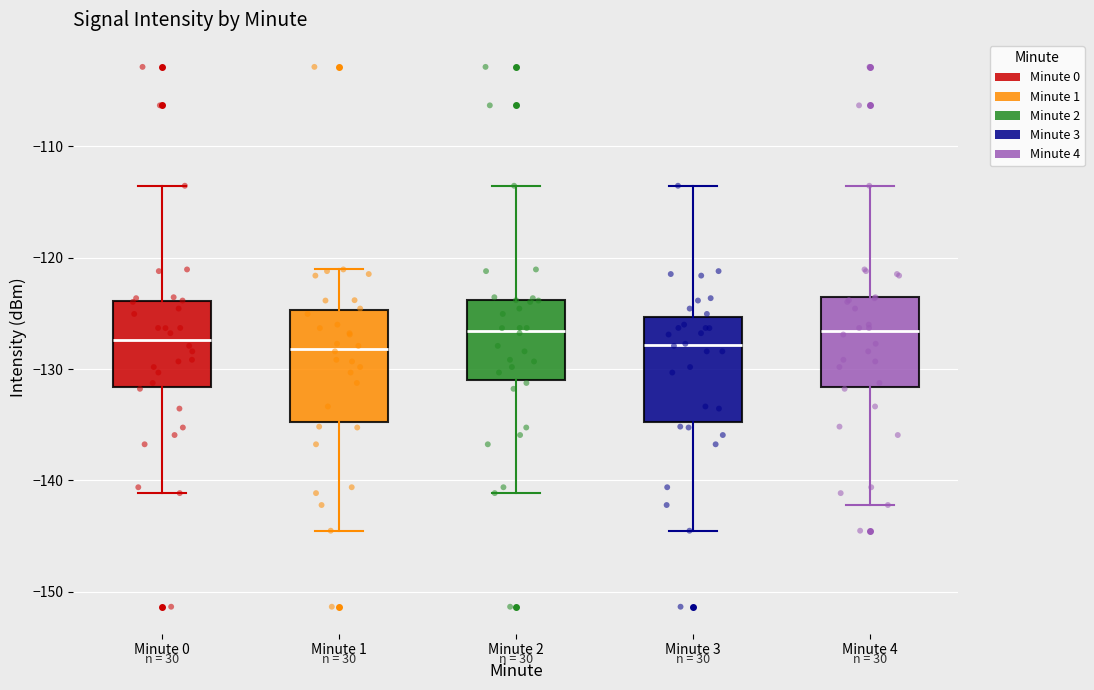

Where does the lower whisker of the box for Minute 4 end on the y-axis? The values are not printed on the chart, so give them approximately, as read against the axis.

-142